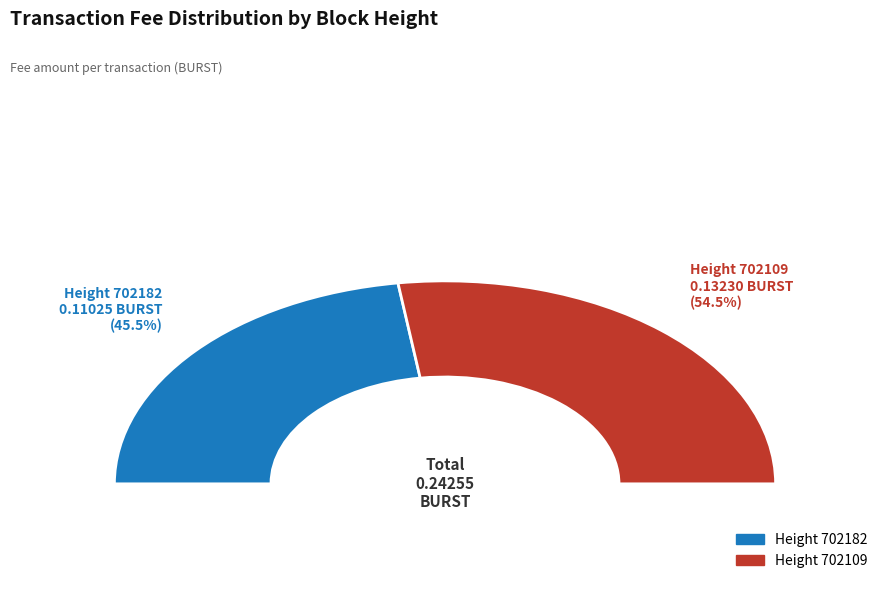

True or false: 702182 accounts for 59% of the total.

False